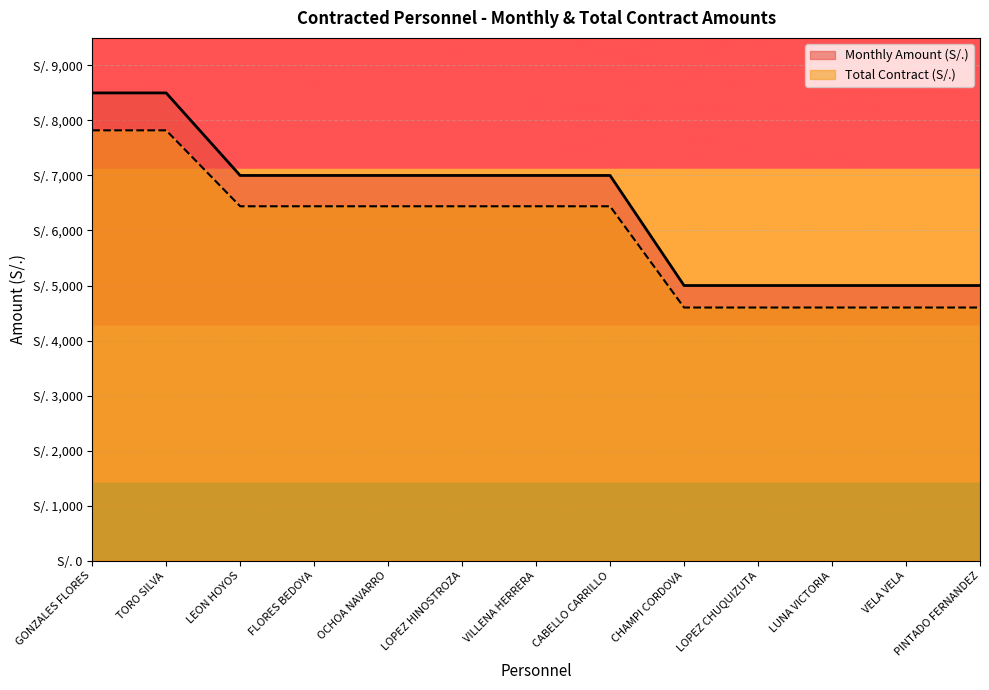

Reading right to left, transcribe all the data shown in this chart.

Monthly Amount (S/.): 5000	5000	5000	5000	5000	7000	7000	7000	7000	7000	7000	8500	8500
Total Contract (S/.): 4600	4600	4600	4600	4600	6440	6440	6440	6440	6440	6440	7820	7820